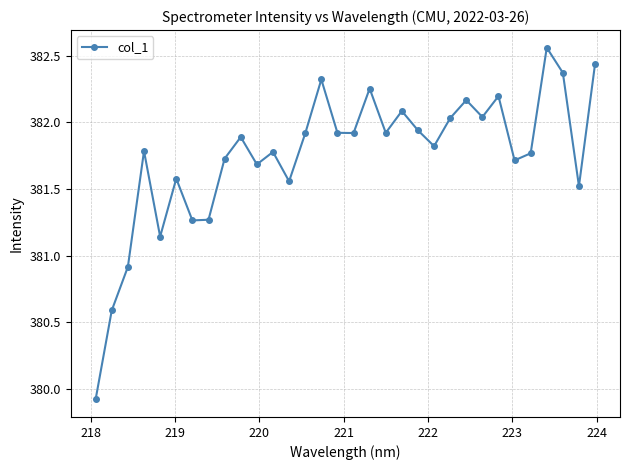

What is the difference between the second highest and second lowest values?

1.8